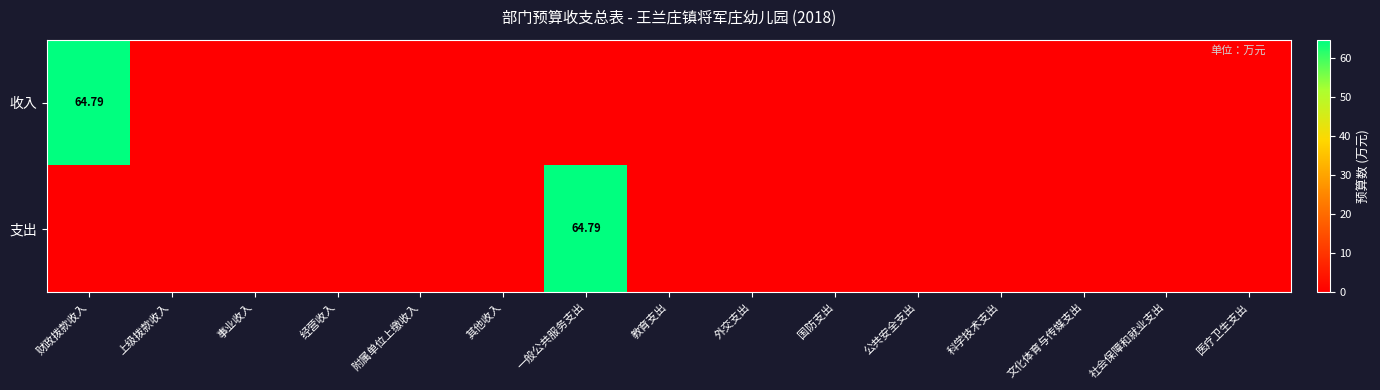

Which category has the lowest value across all series?

上级拨款收入